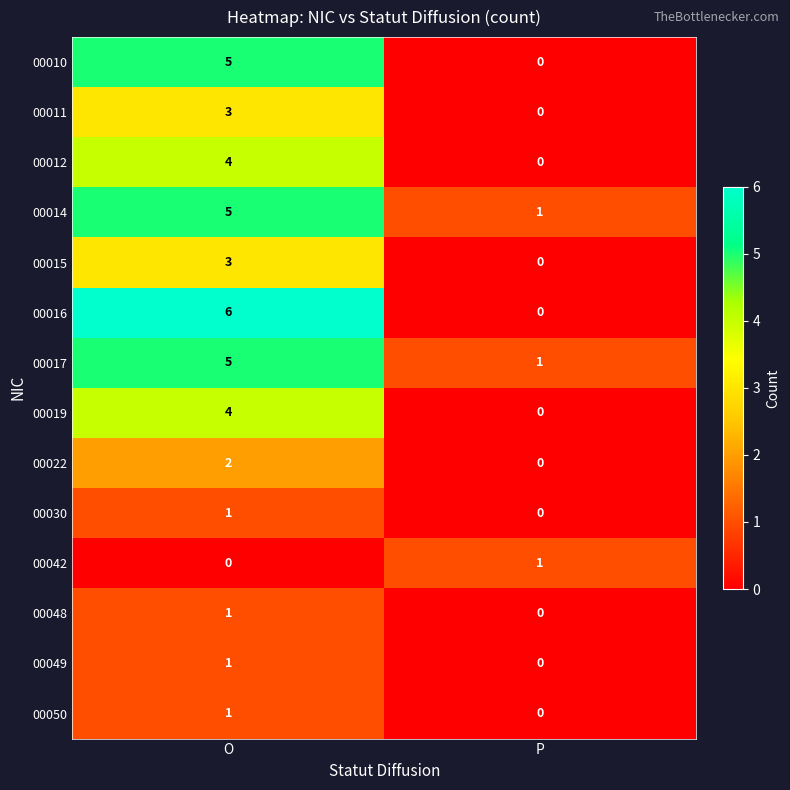

Rank the categories by 00010 value from highest to lowest.

O, P